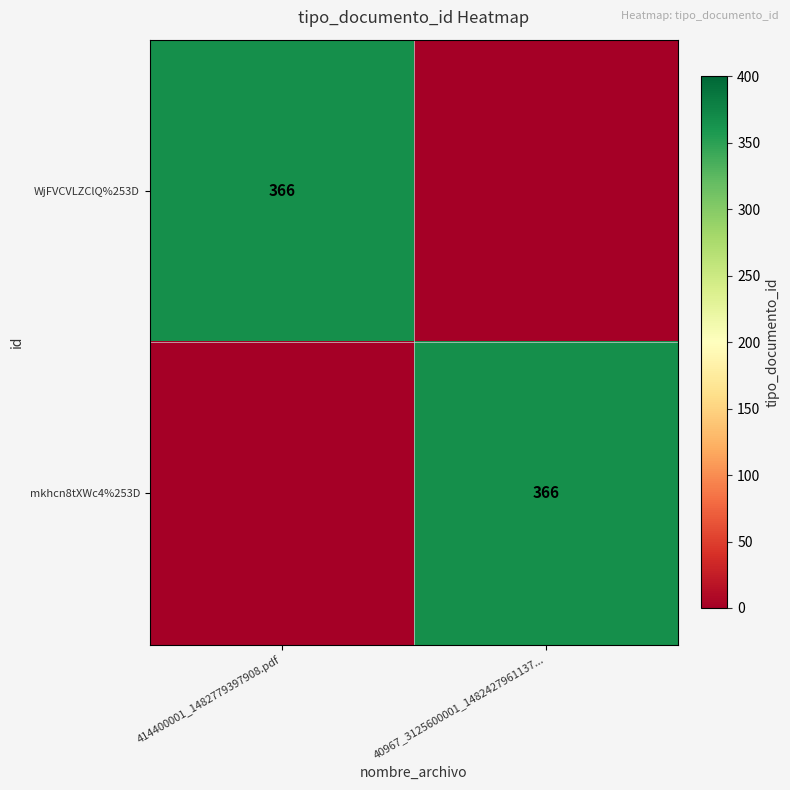

The value of mkhcn8tXWc4%253D at 40967_3125600001_1482427961137... is 494. True or false?

False